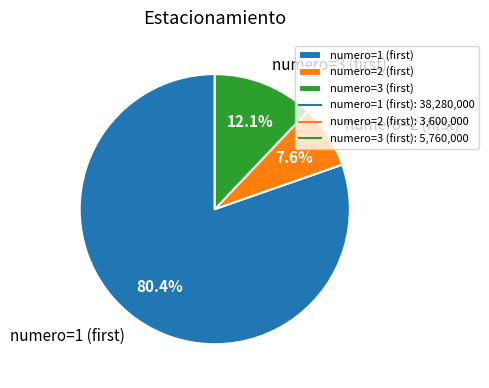

Rank the categories by value from highest to lowest.

numero=1 (first), numero=3 (first), numero=2 (first)